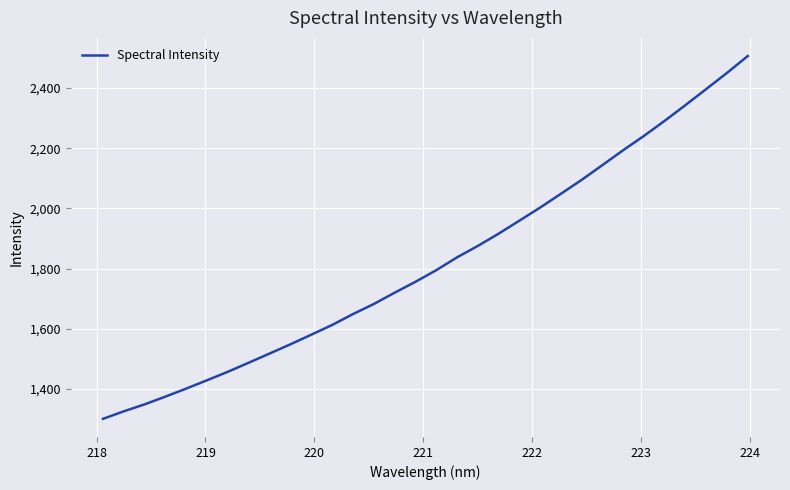

True or false: there are more than 2 points higher than both neighbors.

False